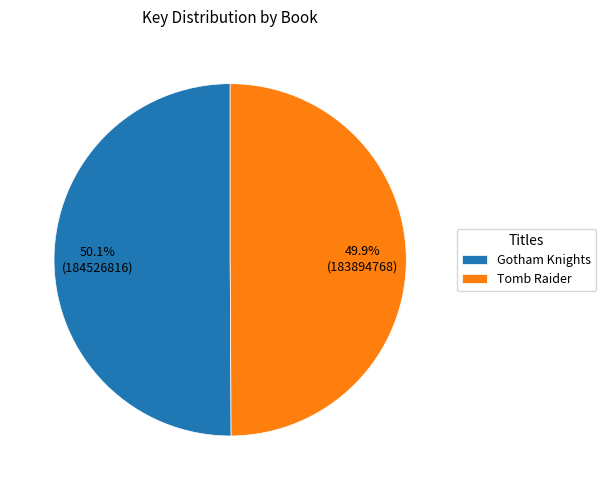

True or false: Gotham Knights accounts for 55% of the total.

False